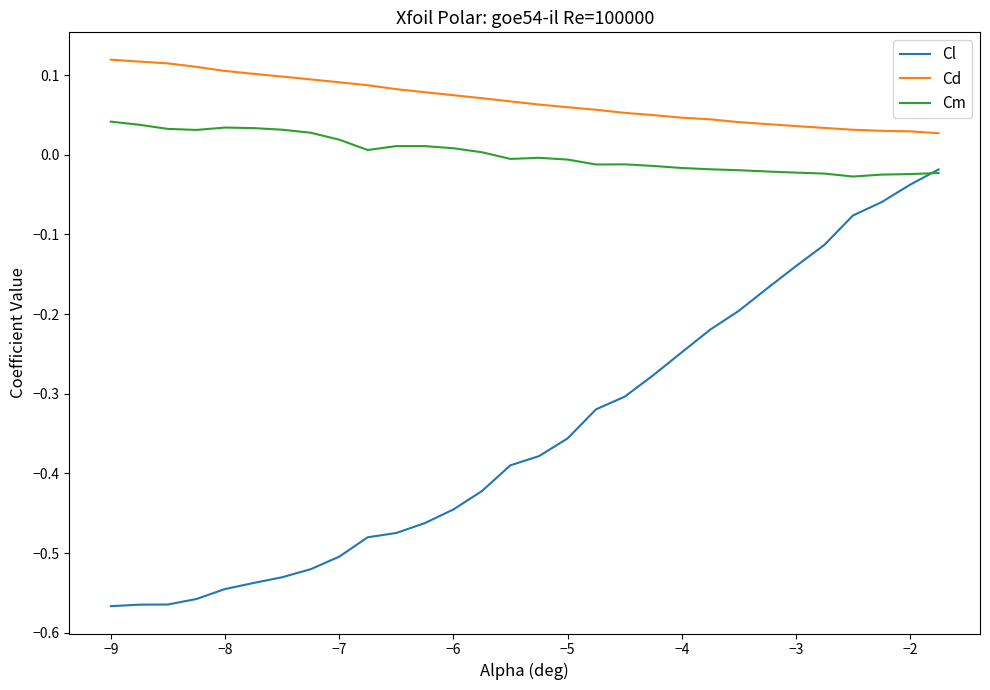

True or false: Cd and Cm cross at least once.

False